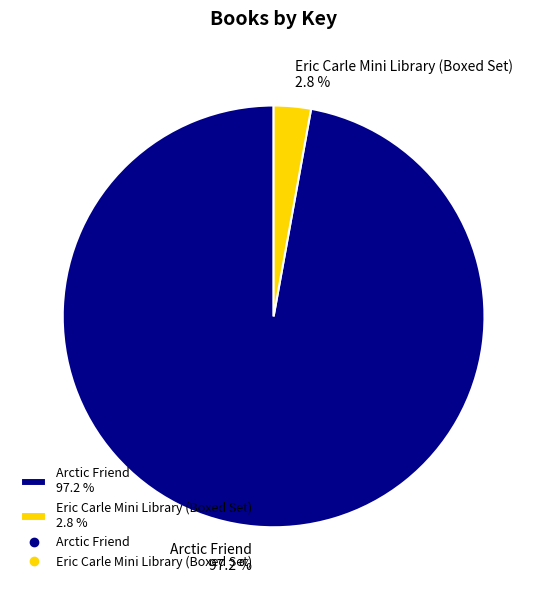

Rank the categories by value from lowest to highest.

Eric Carle Mini Library (Boxed Set), Arctic Friend